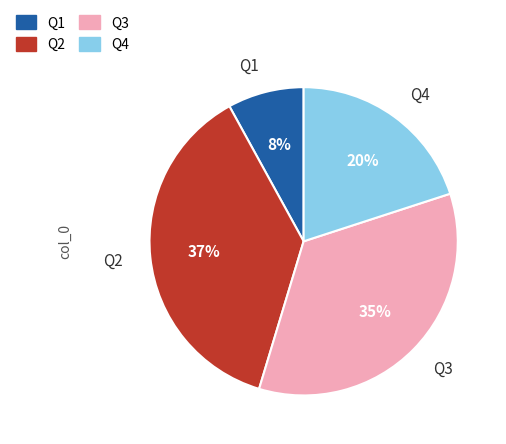

What percentage is the Q2 slice, to the nearest percent?

37%